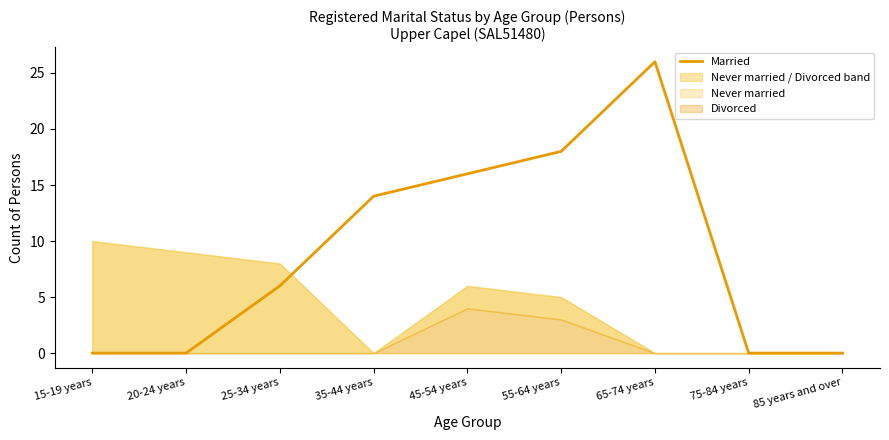

What is the change in value from 35-44 years to 75-84 years?

-14